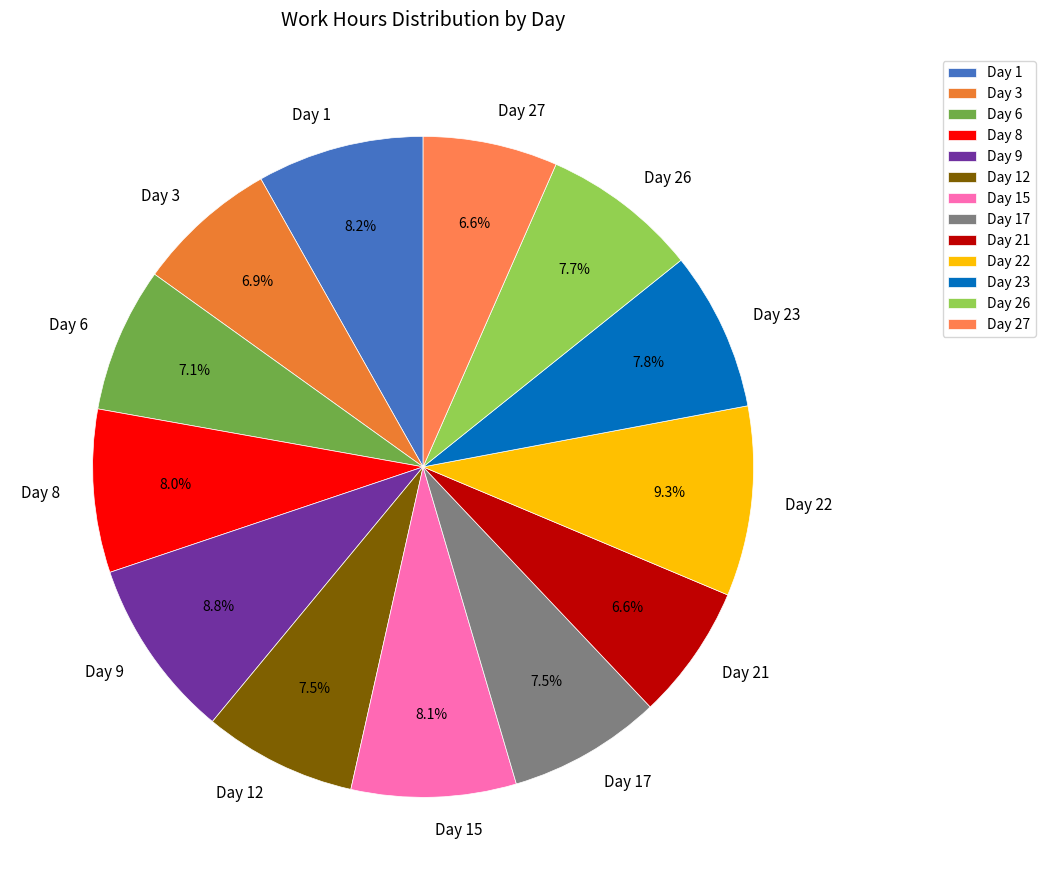

What percentage is NOT represented by Day 15?

91.9%